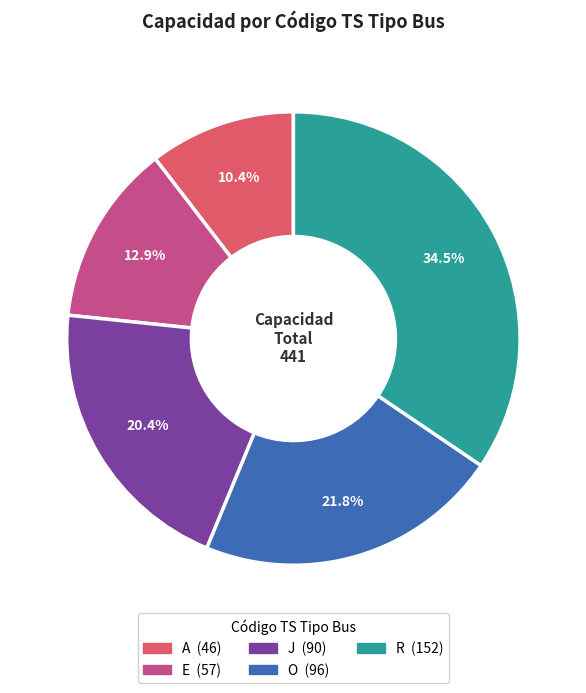

Rank the categories by value from highest to lowest.

R, O, J, E, A